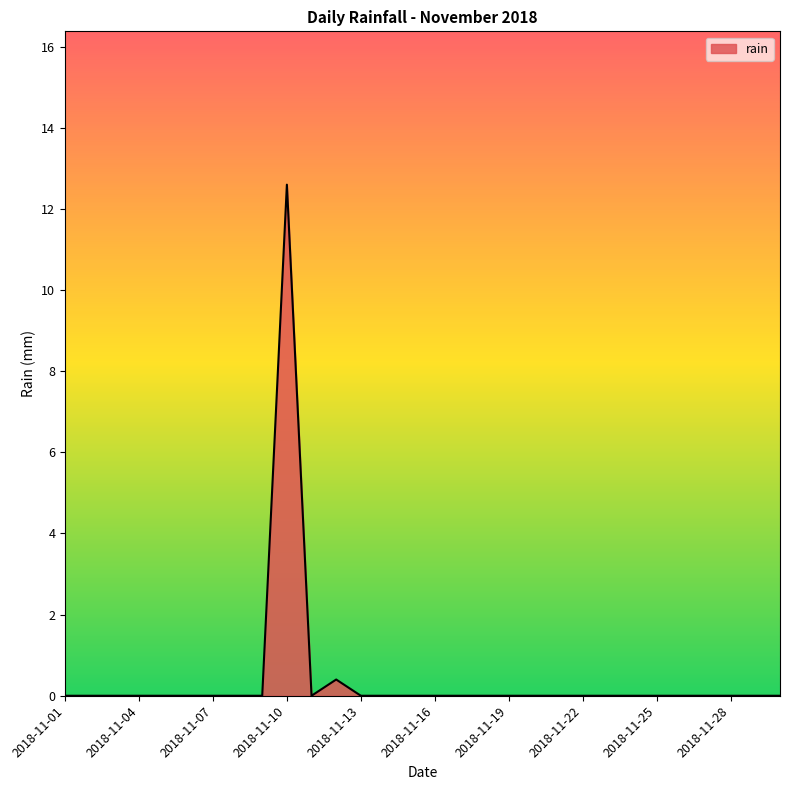

What is the difference between the maximum and minimum values?

12.6